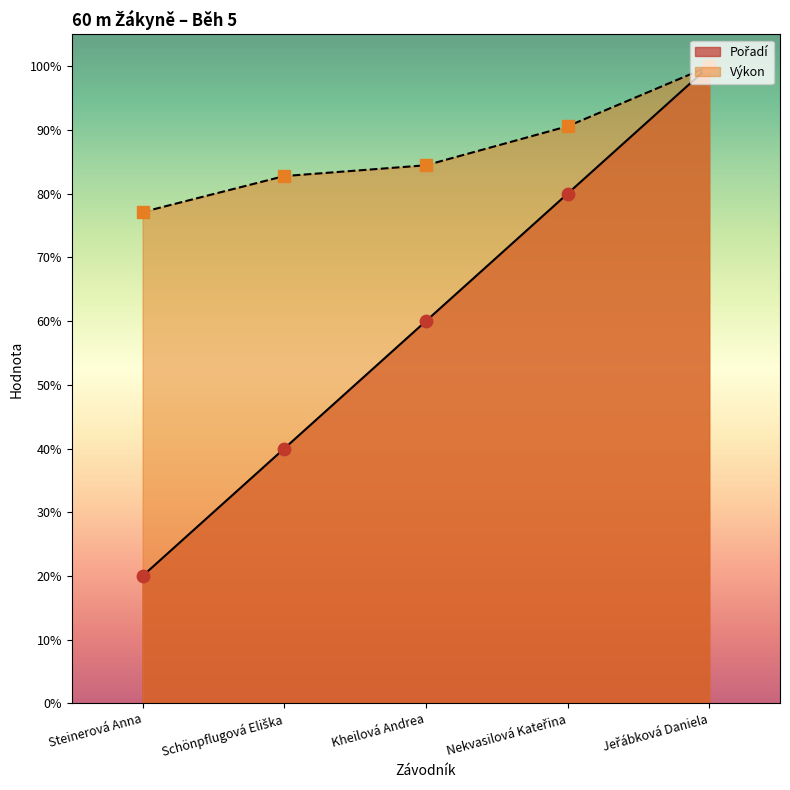

At how many categories does at least one series exceed 82?

4